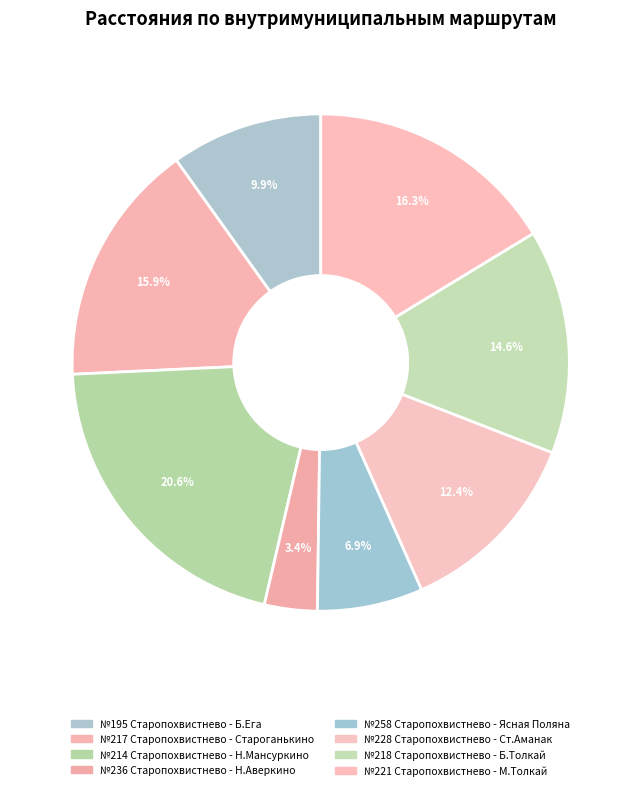

Is the sum of №236 Старопохвистнево - Н.Аверкино and №228 Старопохвистнево - Ст.Аманак greater than half?

No